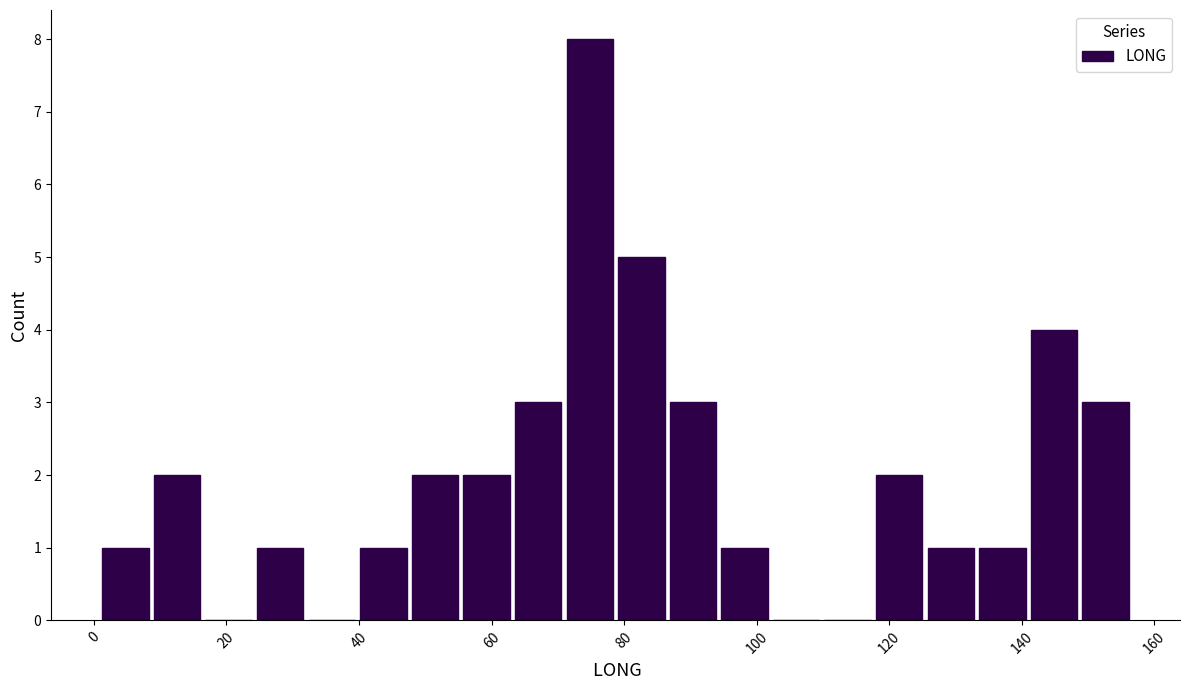

Read against the x-axis, roughly where is the centre of the tallest bar?

74